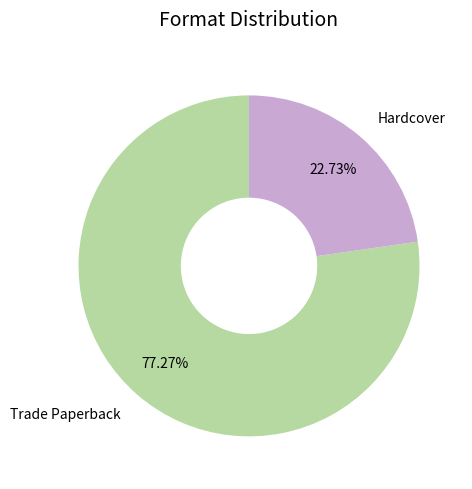

How many slices are in this pie chart?

2